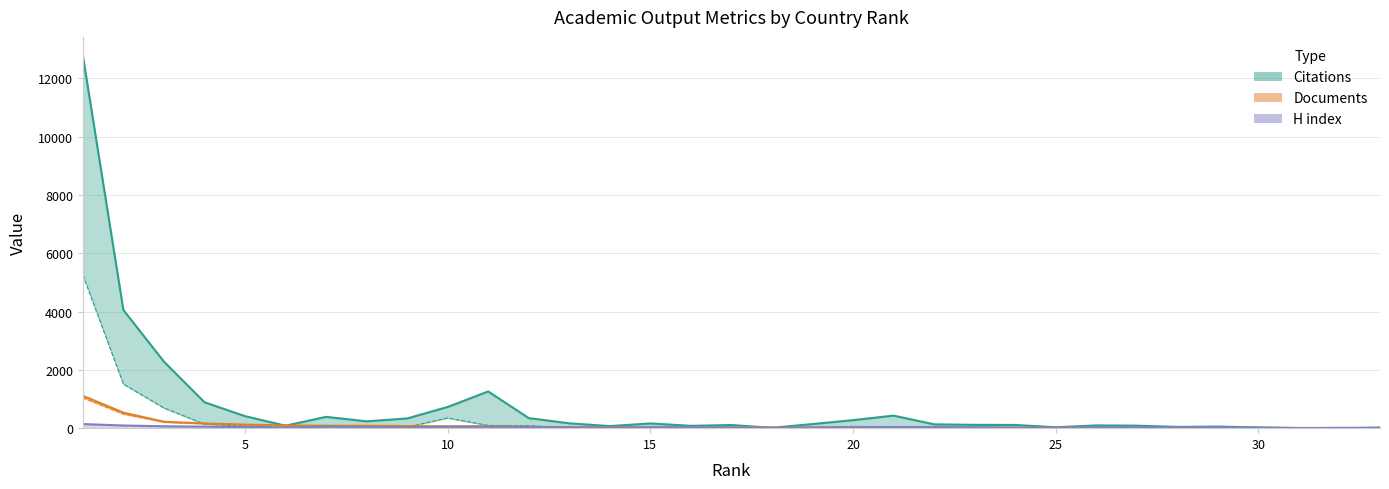

What is the value of the H index point at the 4th from the left?

52